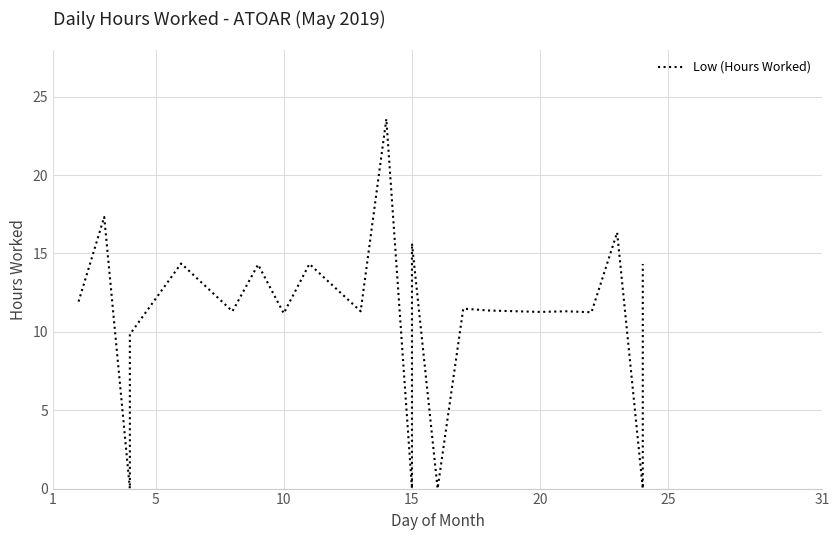

Reading left to right, transcribe all the data shown in this chart.

11.9	17.3	0.0	9.8	14.4	11.3	14.3	11.2	14.3	11.3	23.6	0.0	15.6	0.0	11.5	11.4	11.3	11.3	11.2	16.3	0.0	14.3